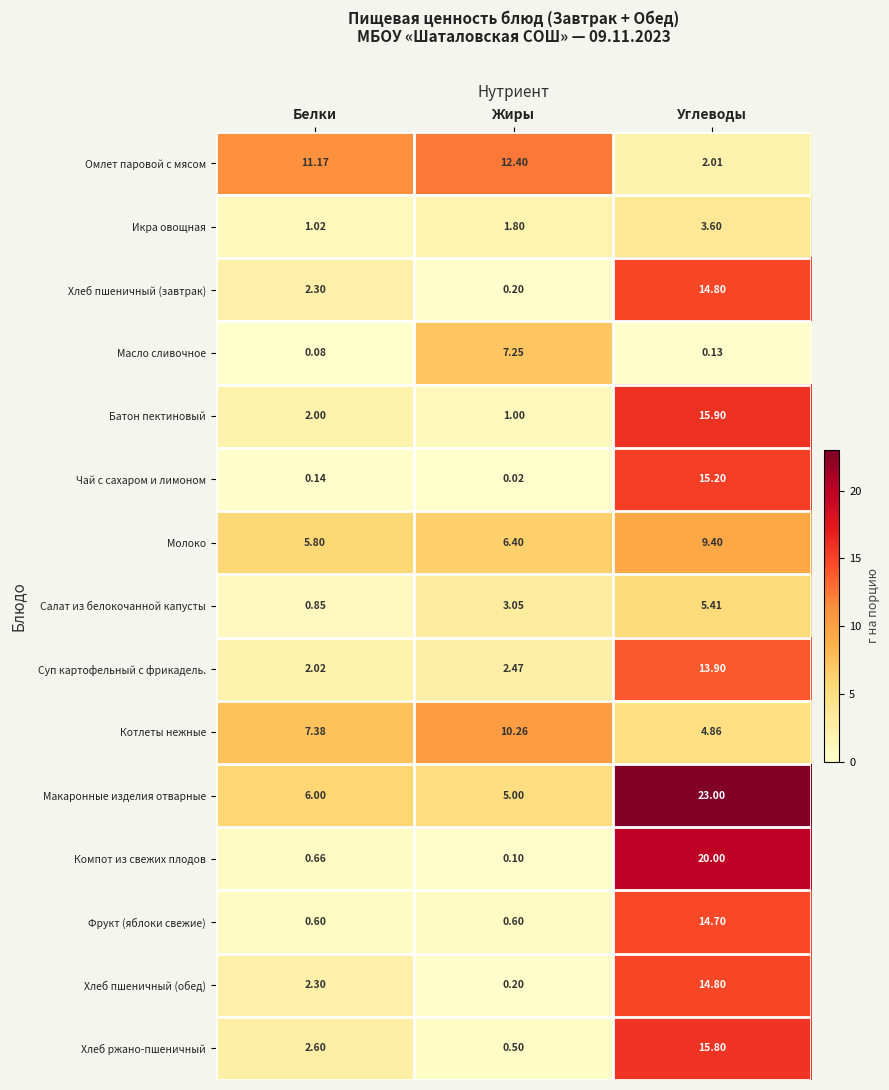

Where does the Хлеб пшеничный (завтрак) series first go above 2?

Белки